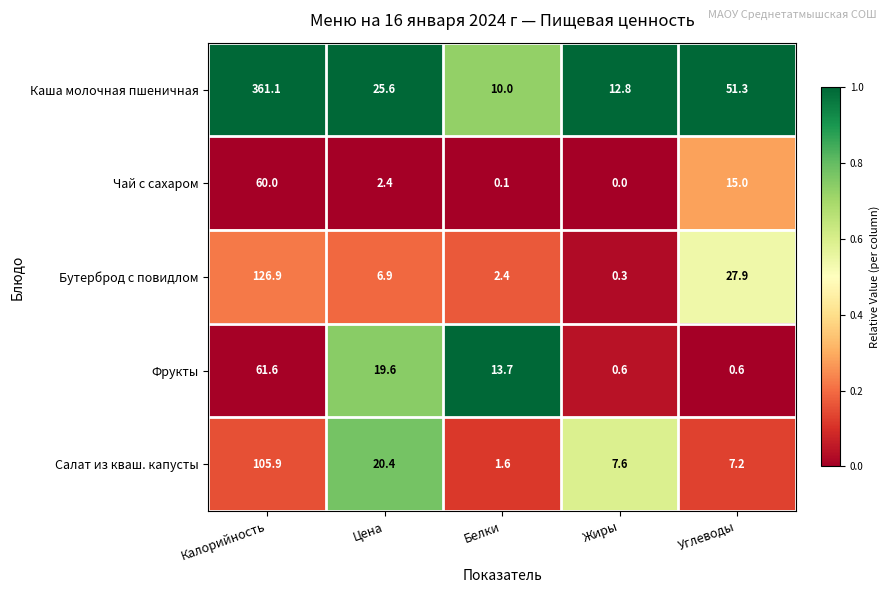

True or false: Бутерброд с повидлом has a value of 6.9 at Цена.

True